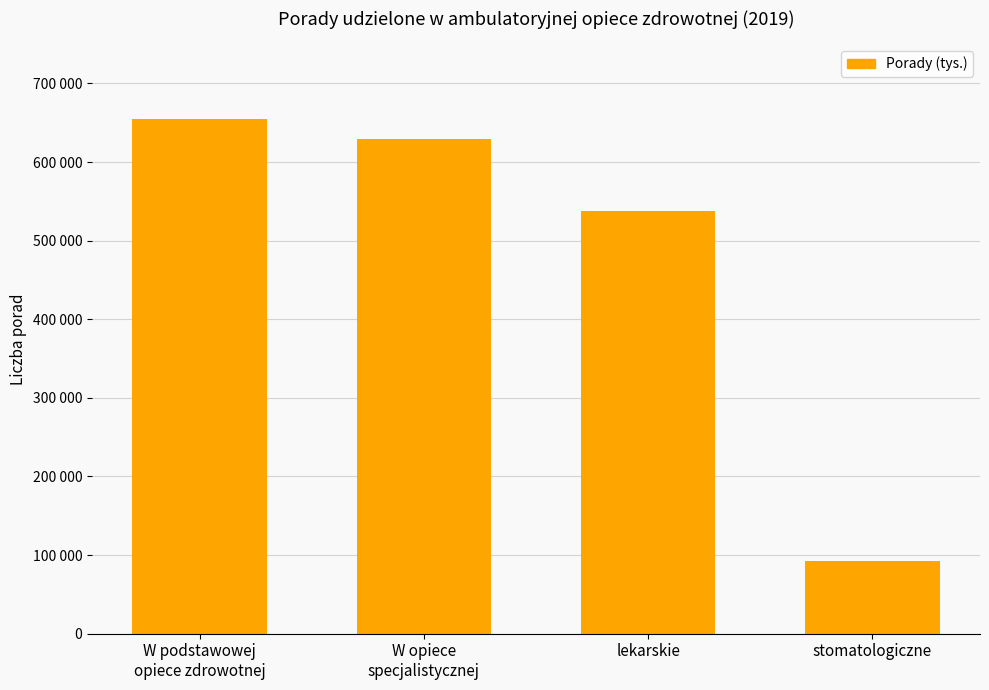

What is the label of the 3rd bar from the left?

lekarskie